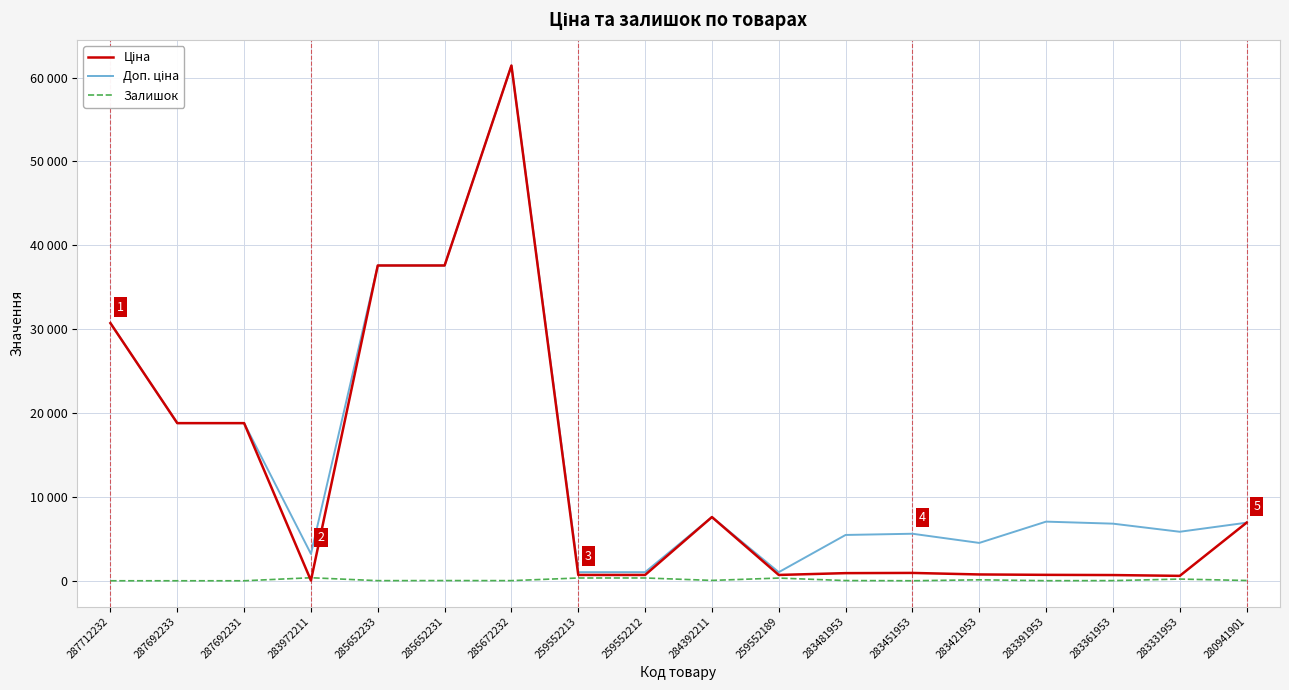

Does the chart display data point markers on the line(s)?

No